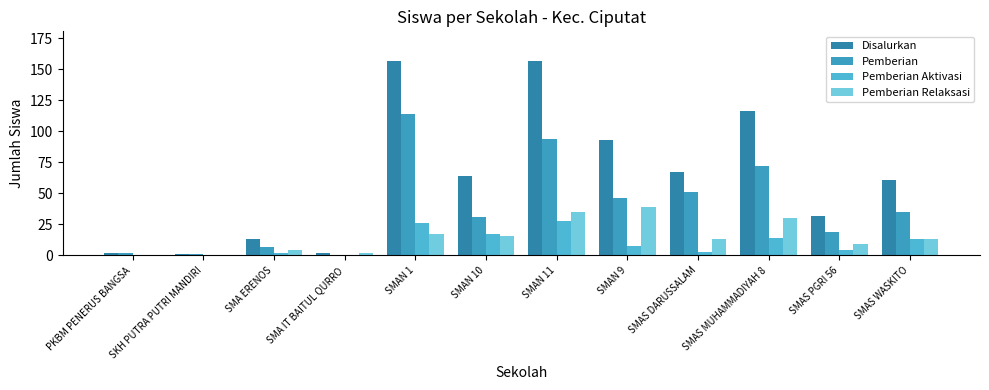

What is the difference between the highest and lowest values at SMAS DARUSSALAM?

64